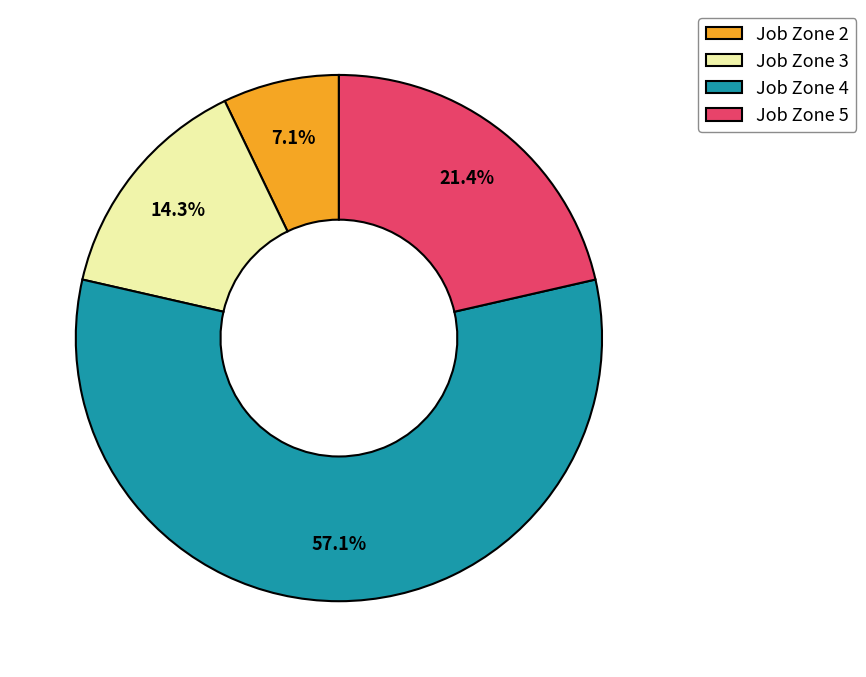

Which category has the biggest portion of the pie?

Job Zone 4